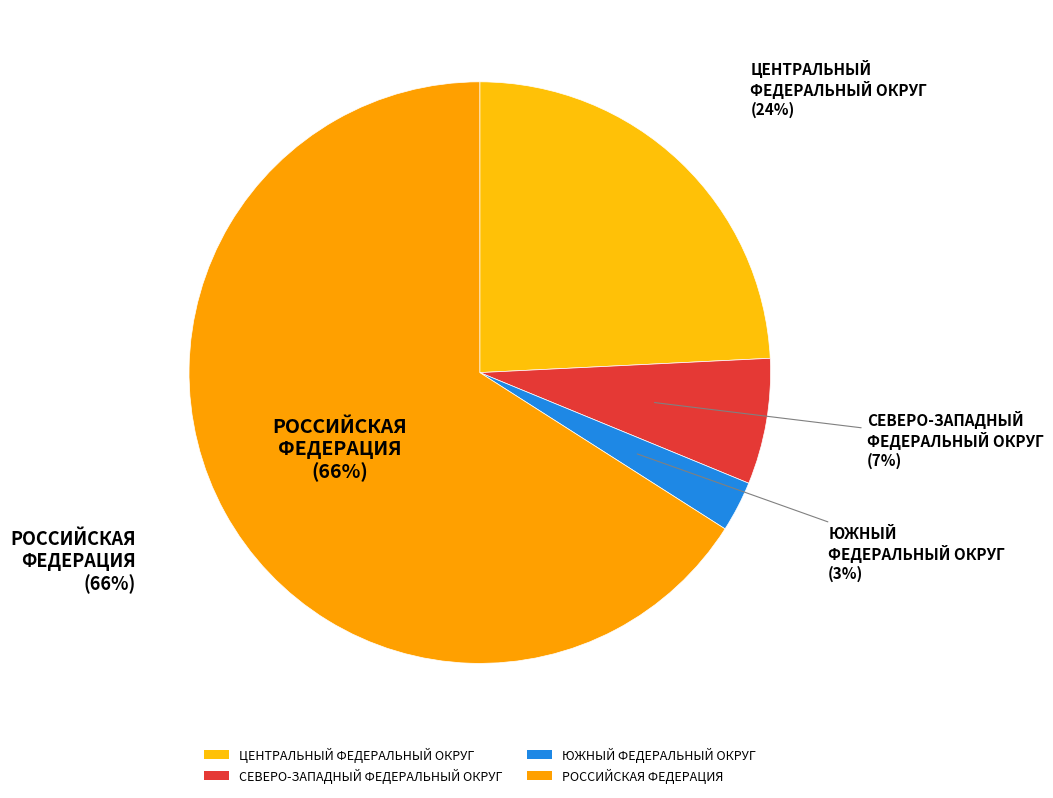

Between РОССИЙСКАЯ
ФЕДЕРАЦИЯ and СЕВЕРО-ЗАПАДНЫЙ
ФЕДЕРАЛЬНЫЙ ОКРУГ, which is larger?

РОССИЙСКАЯ
ФЕДЕРАЦИЯ